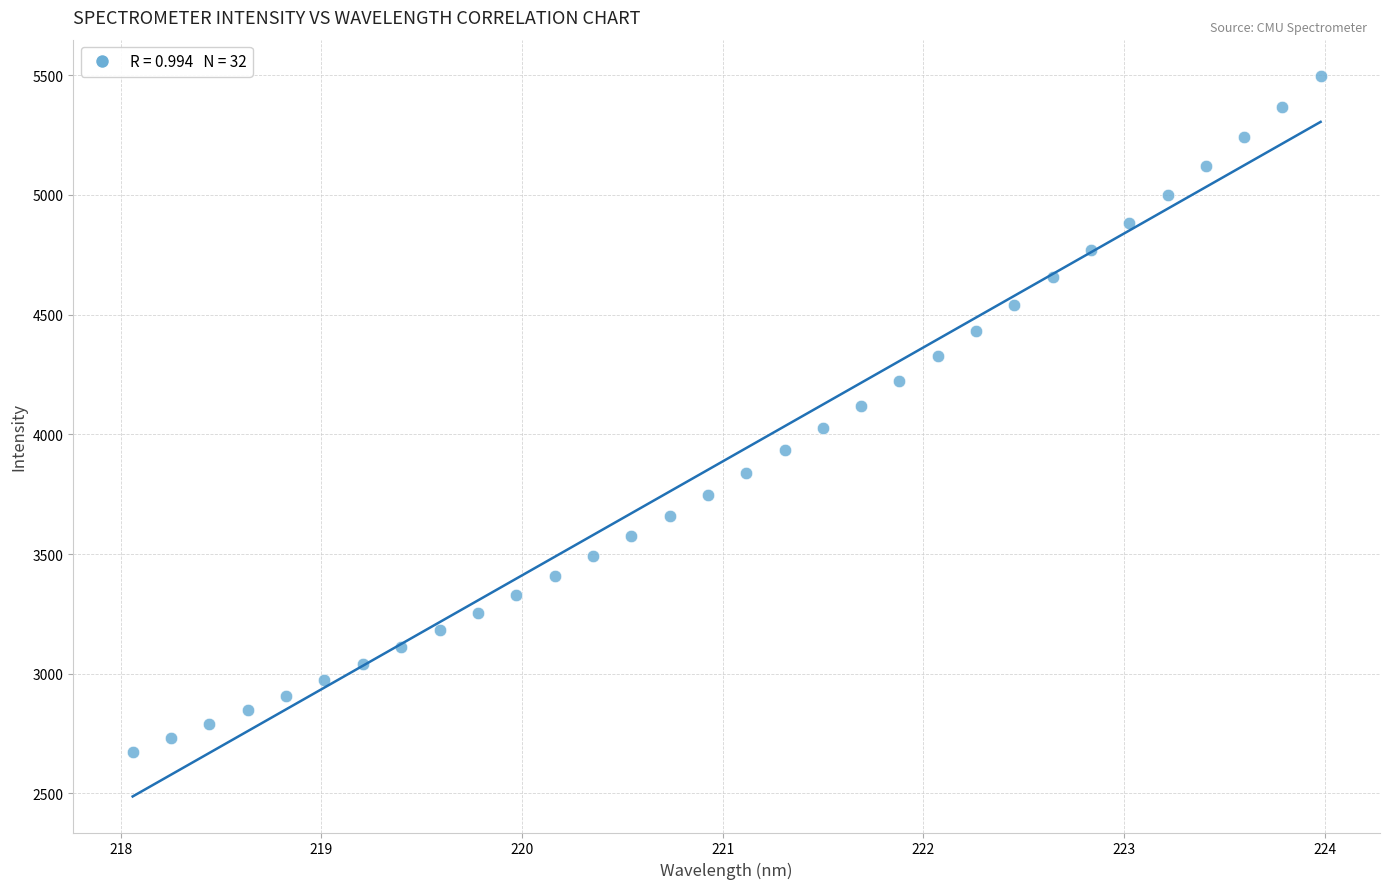

What is the range of Y values (max minus min)?

2824.4